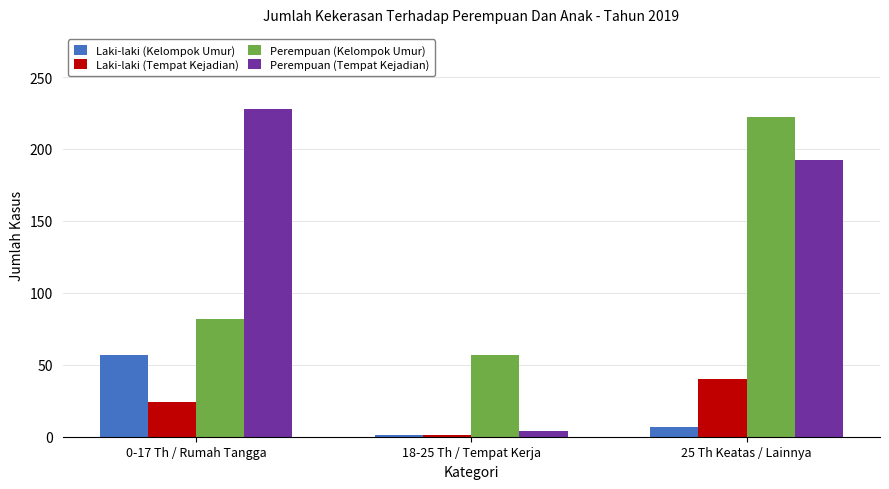

Which category has the lowest value across all series?

18-25 Th / Tempat Kerja